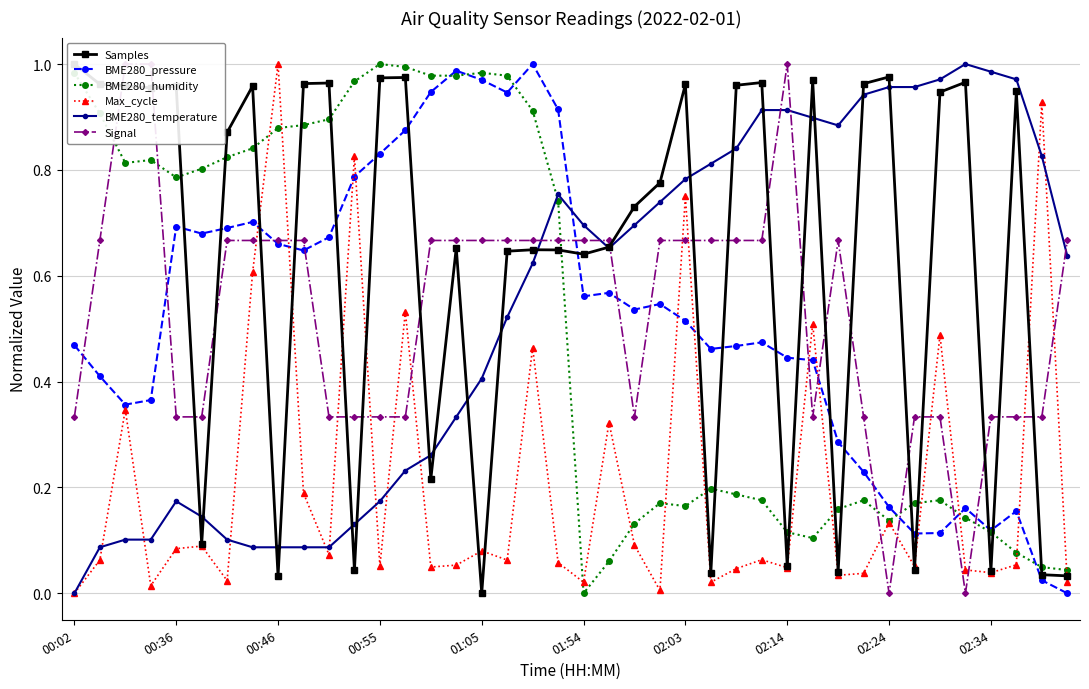

Which series has the largest range (max minus min)?

Samples